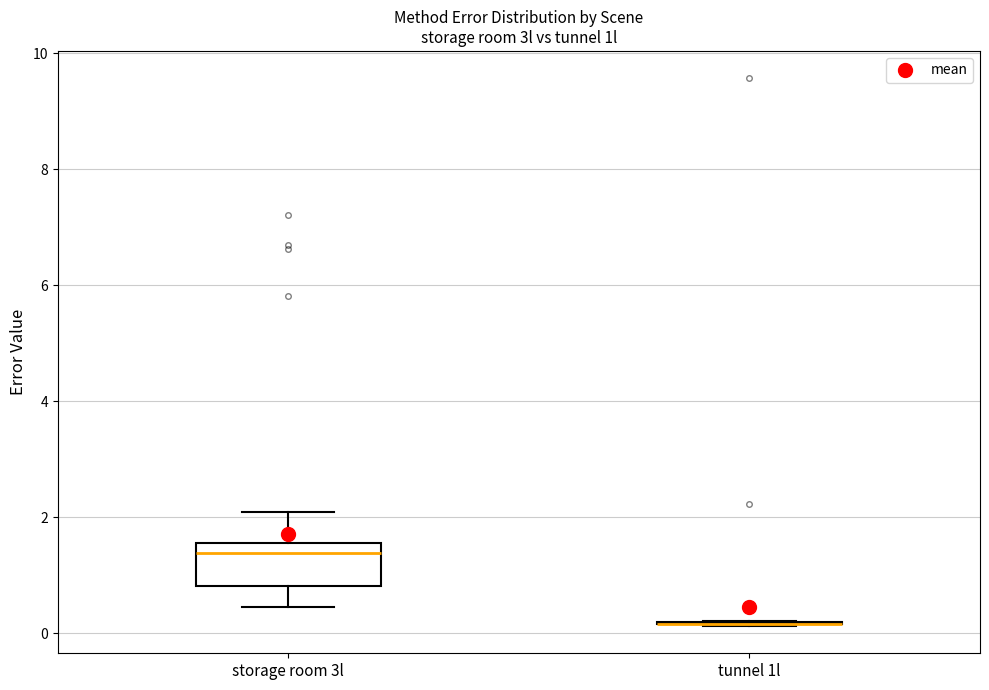

Reading left to right, transcribe this box plot: for each box, give where its median line is, the range the box spans, and where its two whiskers end, as read against the y-axis. The values are not printed on the chart, so give them approximately, as read against the axis.

storage room 3l: median 1.4, box 0.8 to 1.6, whiskers 0.4 to 2.0
tunnel 1l: box collapsed to a line at 0.2, whiskers 0.2 to 0.2